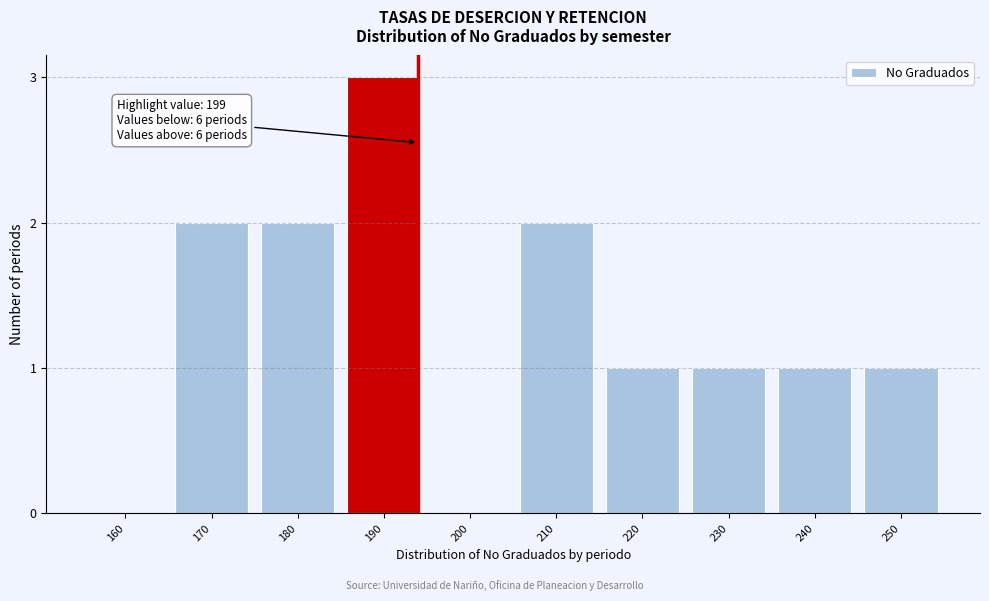

Reading left to right, list all the values displayed in this chart.

160=0	170=2	180=2	190=3	200=0	210=2	220=1	230=1	240=1	250=1